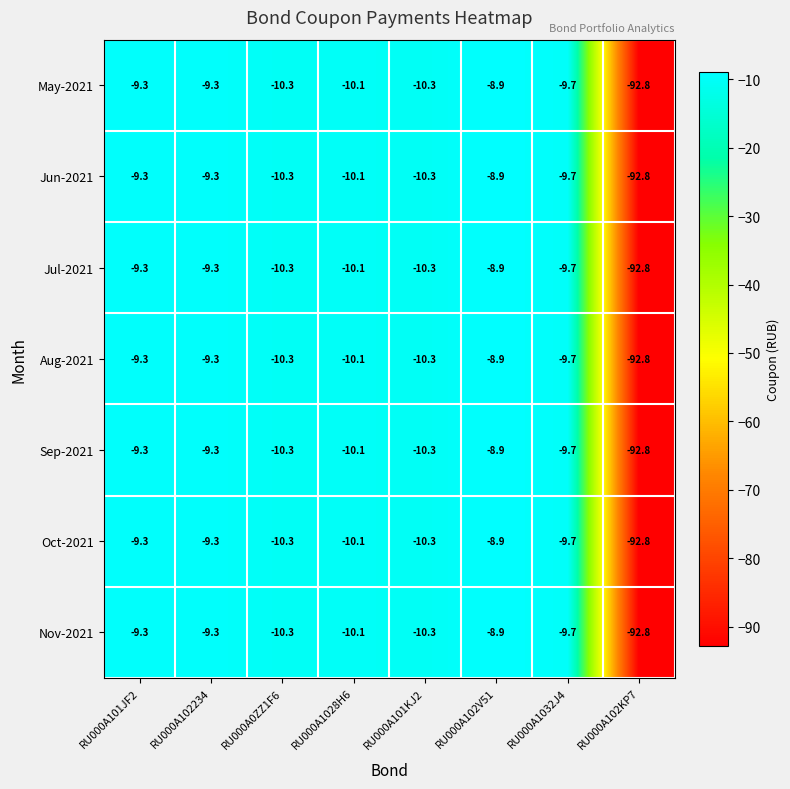

What is the total value across all series at RU000A102V51?

-62.3